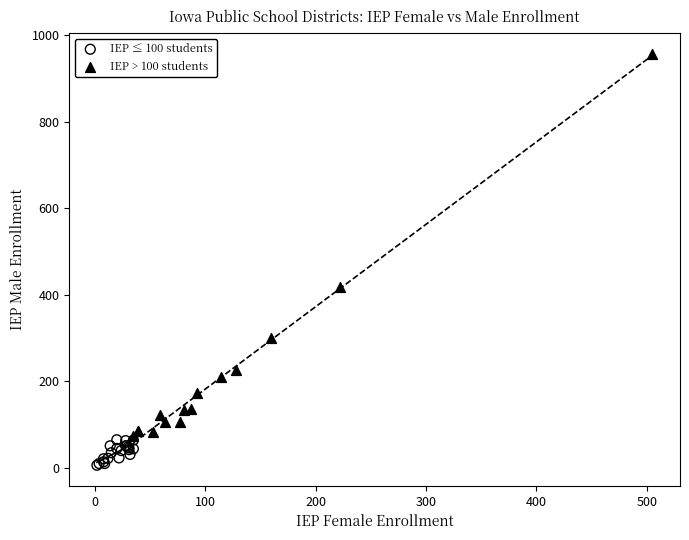

Which series contains the lowest Y value?

IEP ≤ 100 students